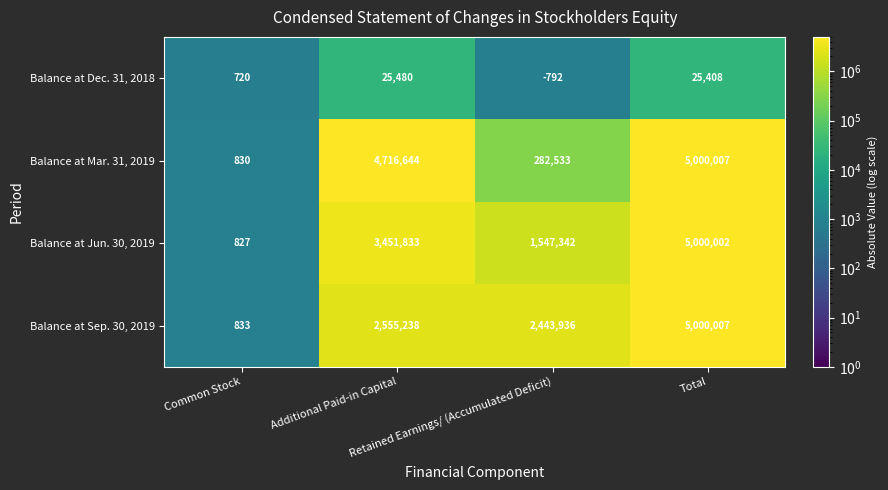

What is the sum of all Balance at Mar. 31, 2019 values?

10000014